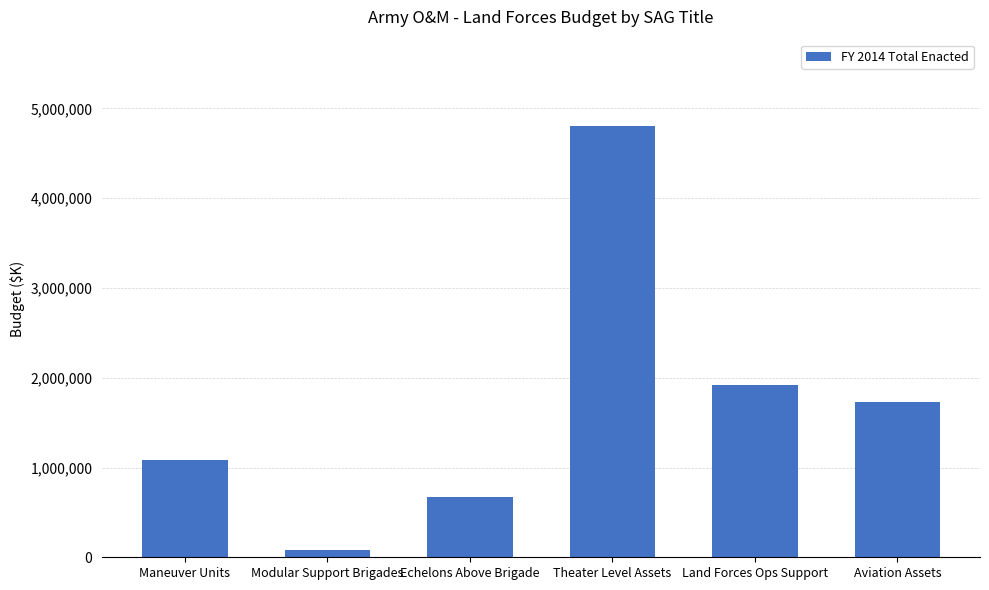

What is the label of the 4th bar from the left?

Theater Level Assets